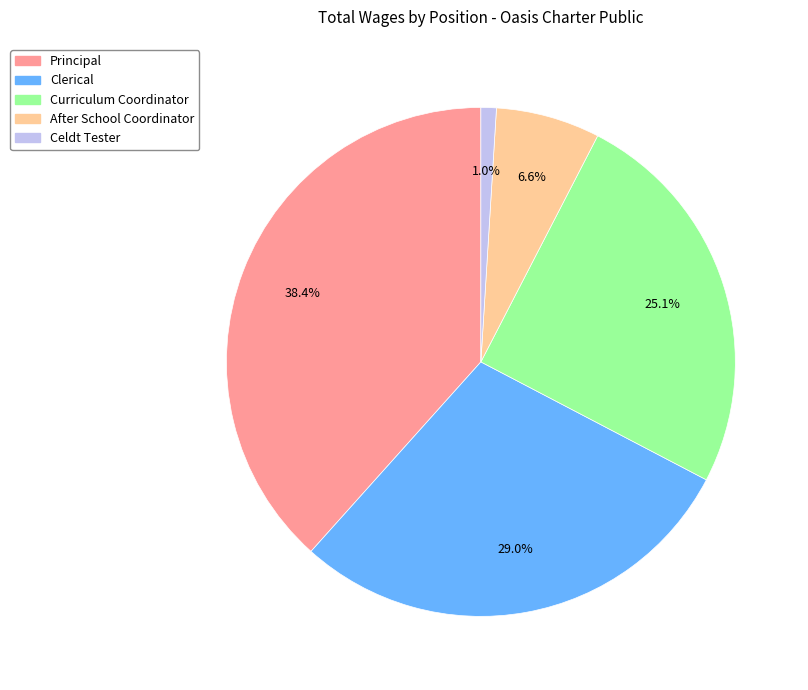

To the nearest percent, what is the difference between the largest and smallest slice percentages?

37%